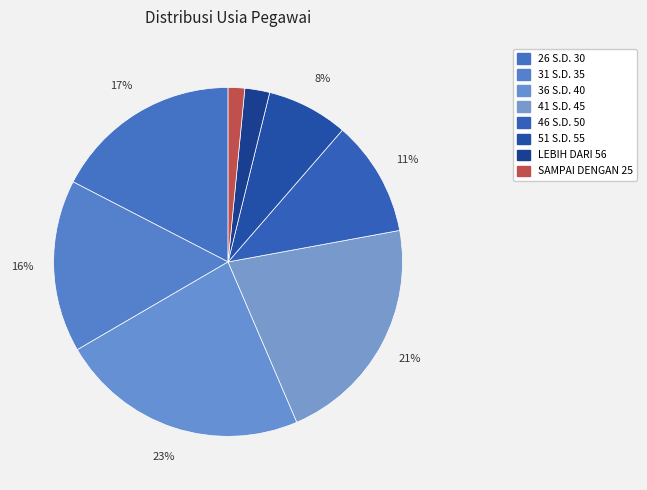

How many segments does this pie chart have?

8